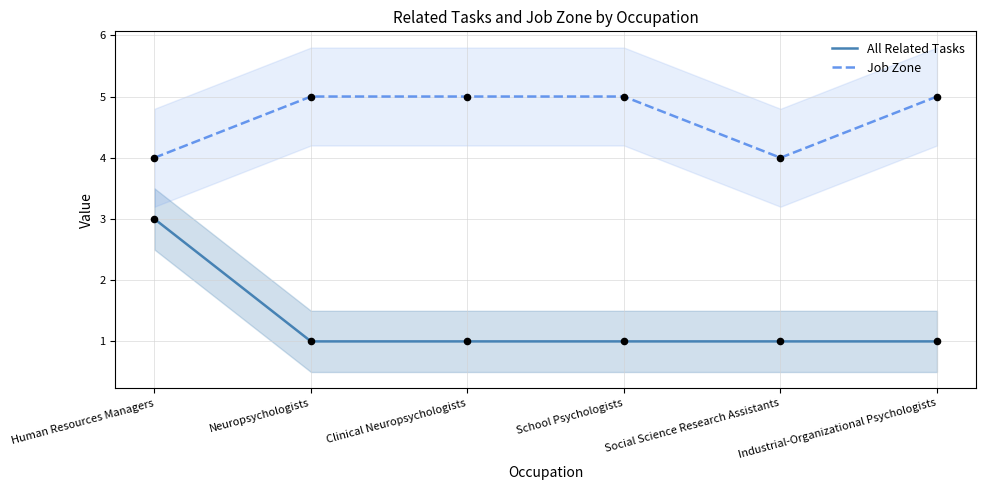

Which series has the widest spread of Y values?

All Related Tasks